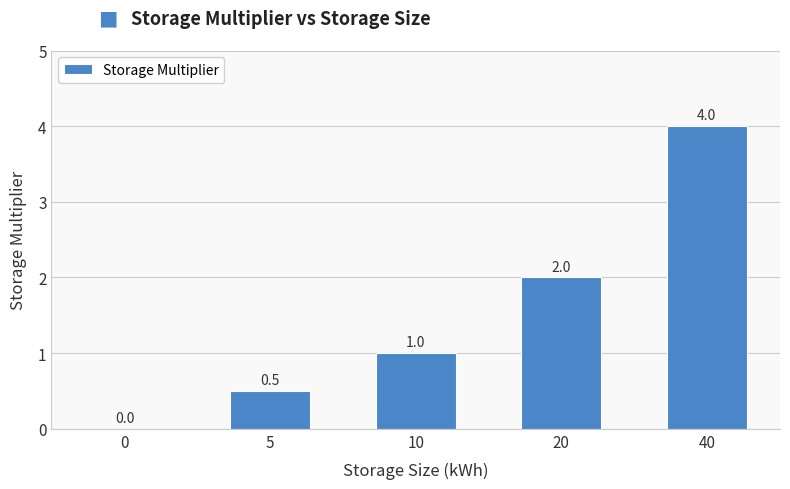

What is the change in value from 20 to 40?

+2.0